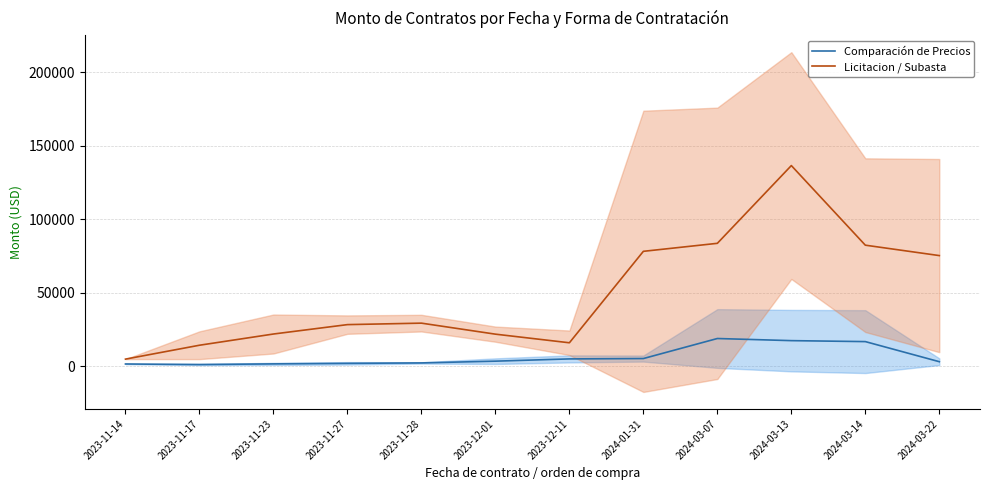

How many categories are shown in the chart?

12